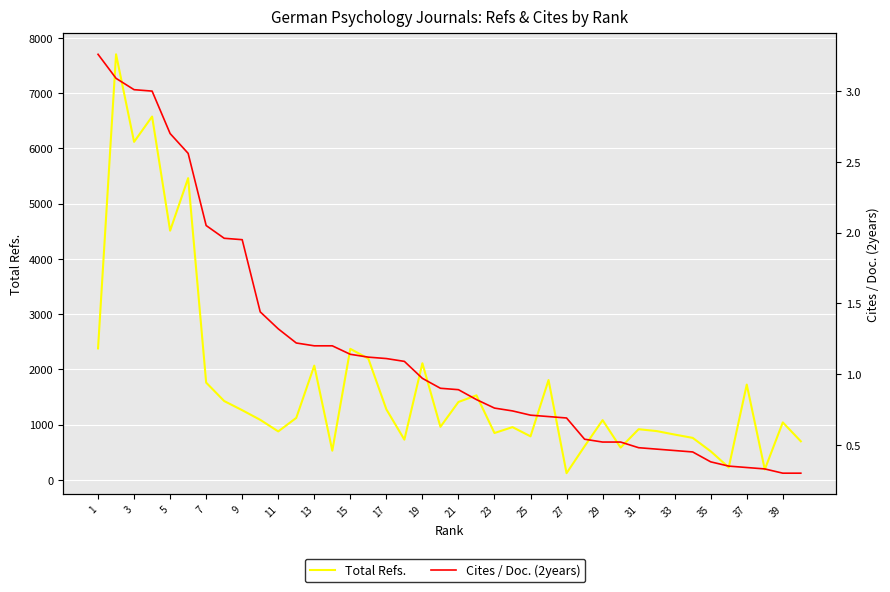

How many series are shown in this chart?

2